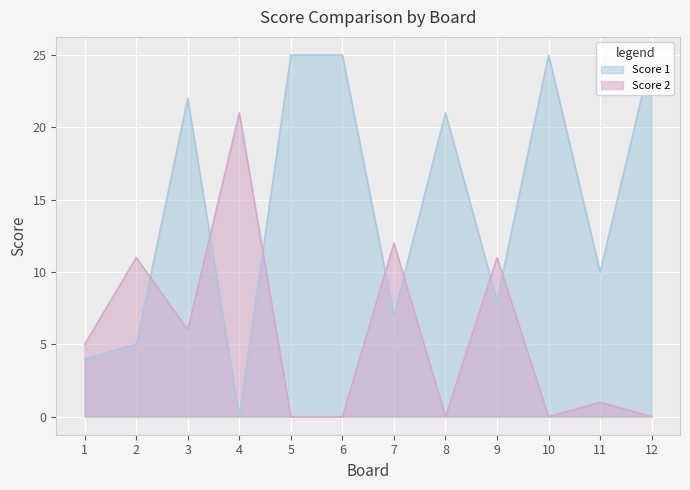

Between 2 and 1, which is larger?

2